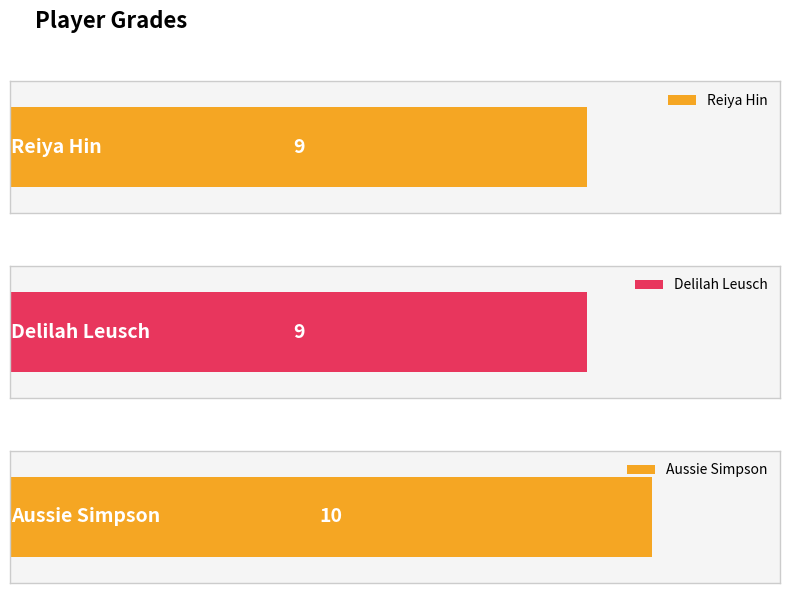

What is the sum of the values at Reiya Hin and Aussie Simpson?

19